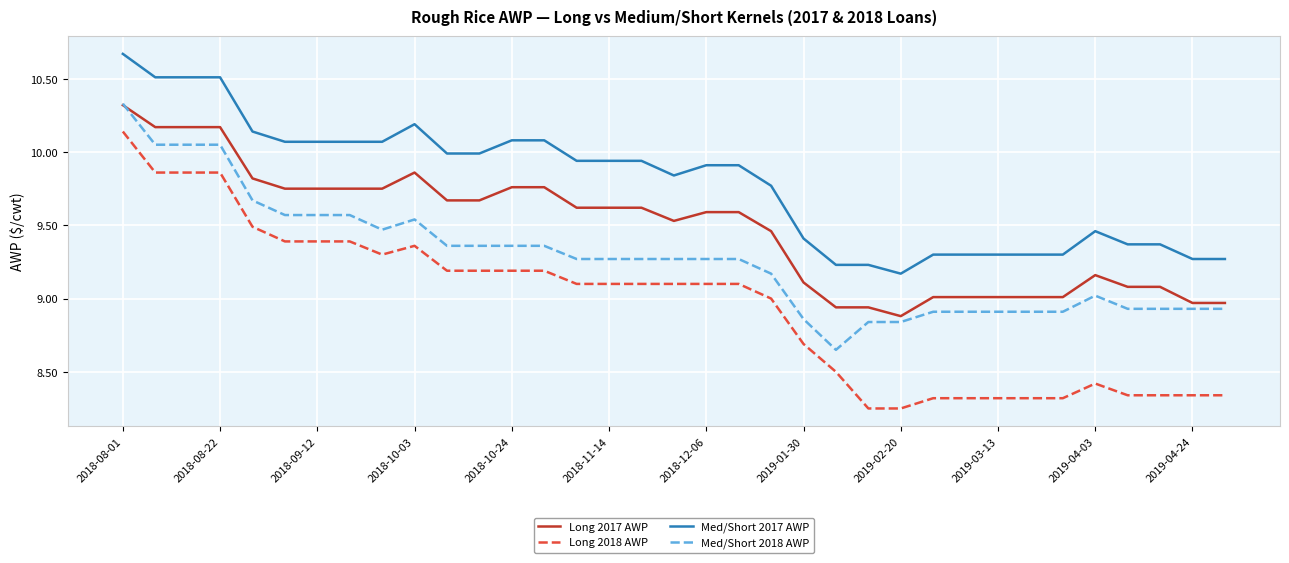

Which series has the largest range (max minus min)?

Long 2018 AWP